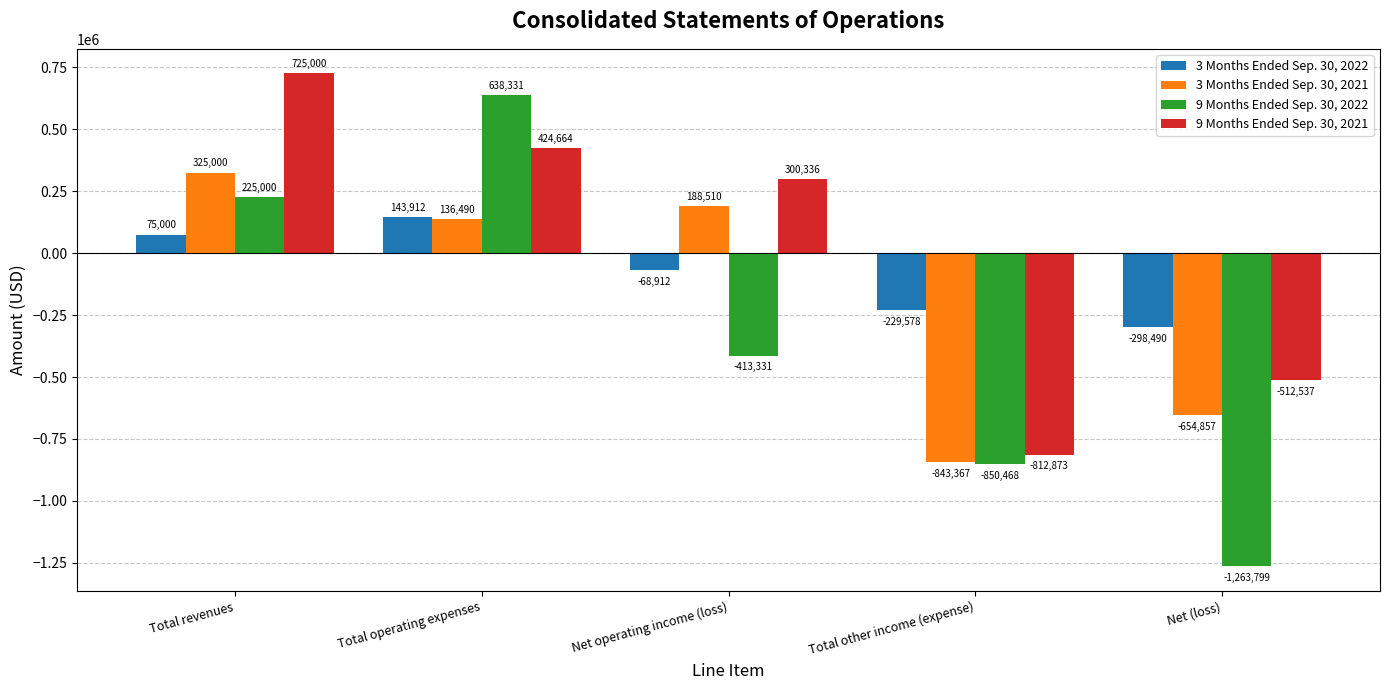

What are all the series names shown in the legend?

3 Months Ended Sep. 30, 2022, 3 Months Ended Sep. 30, 2021, 9 Months Ended Sep. 30, 2022, 9 Months Ended Sep. 30, 2021